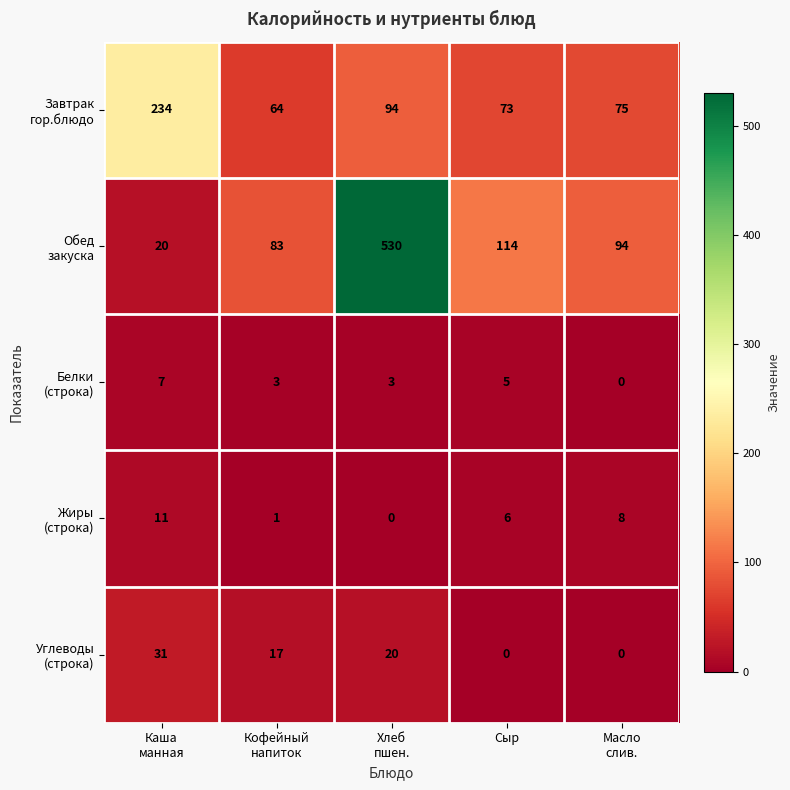

What is the maximum value shown in the chart?

530